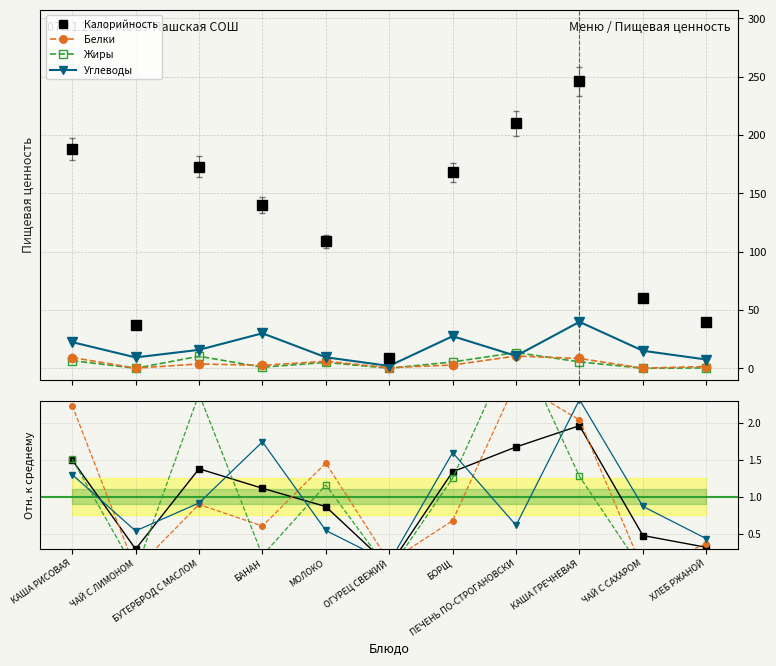

What is the maximum value for Жиры?

13.5